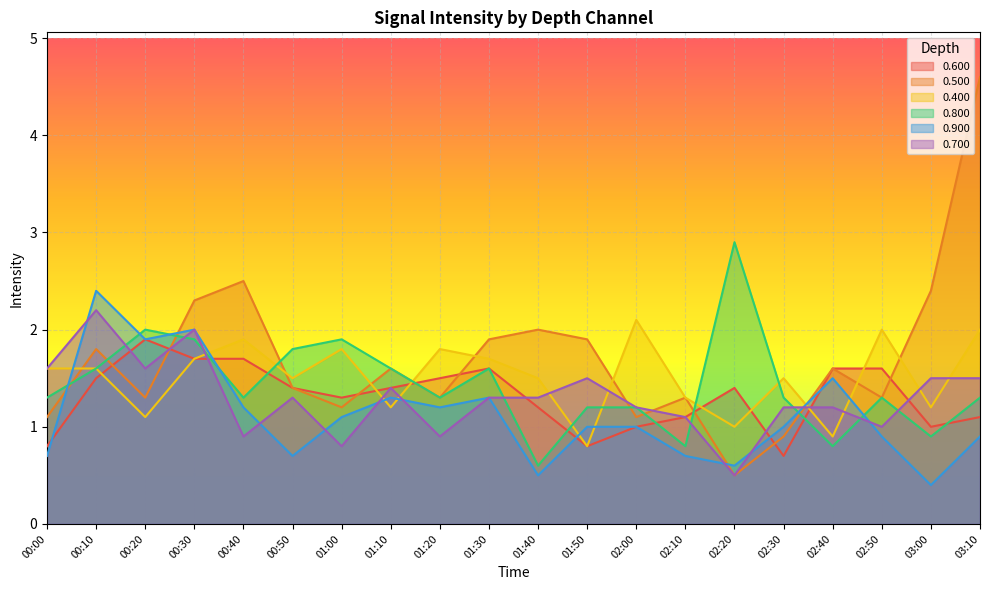

What is the total value across all series at 01:50?

7.2